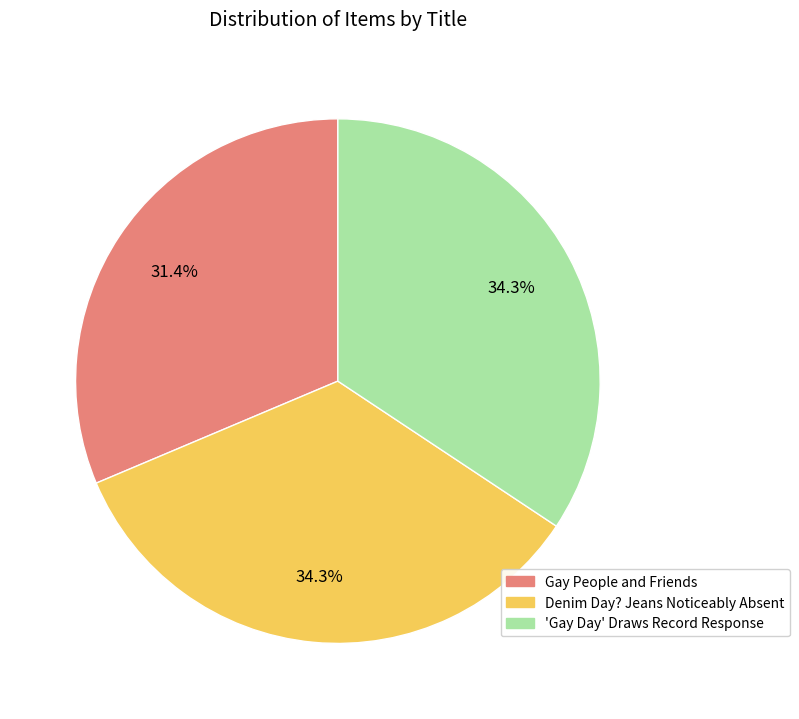

To the nearest percent, what is the combined percentage of 'Gay Day' Draws Record Response and Denim Day? Jeans Noticeably Absent?

69%